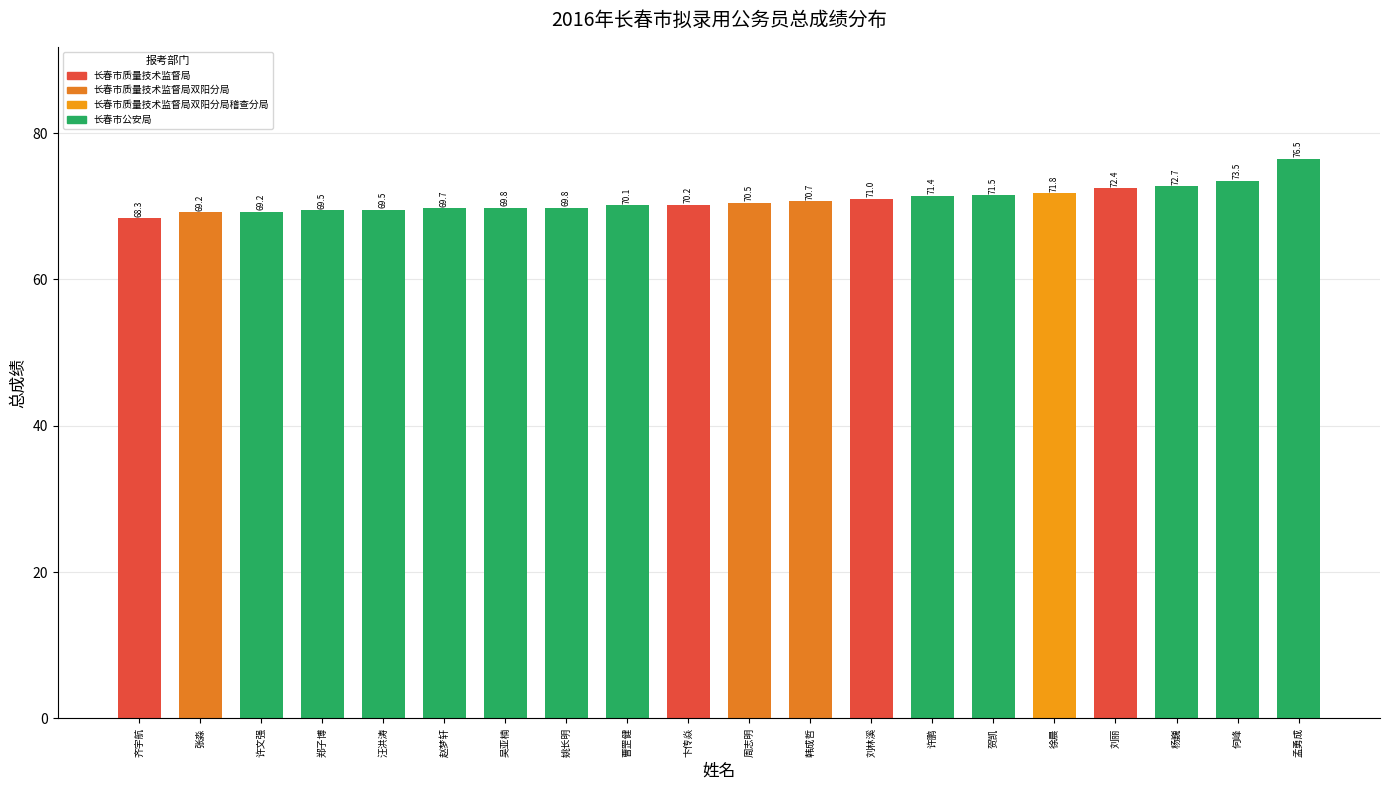

Read the value at 刘林溪.

71.0